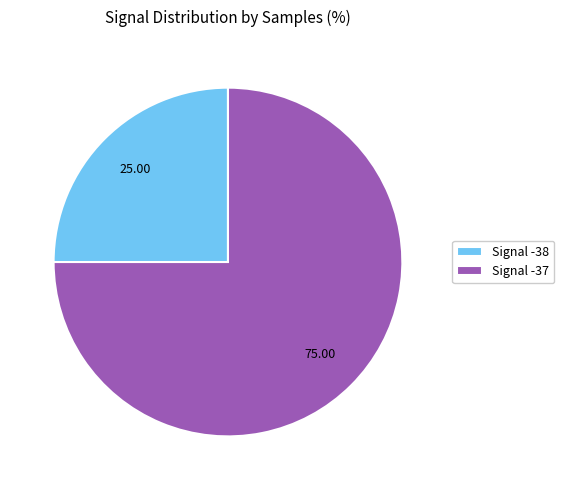

Combined, do Signal -38 and Signal -37 account for over 50%?

Yes